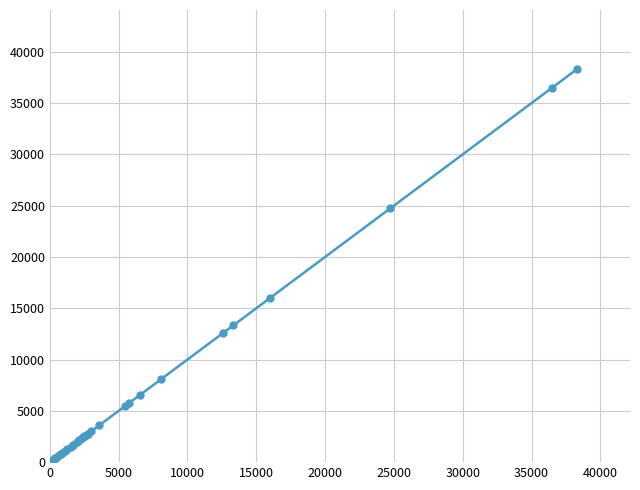

True or false: there are more than 1 points higher than both neighbors.

False